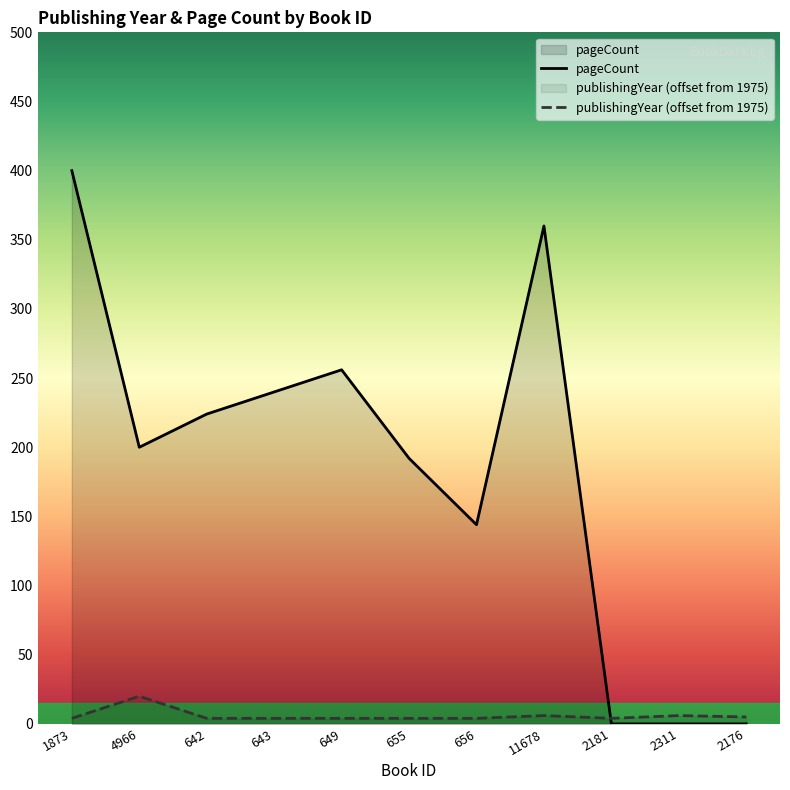

Rank the series by their average value, from lowest to highest.

publishingYear (offset from 1975), pageCount